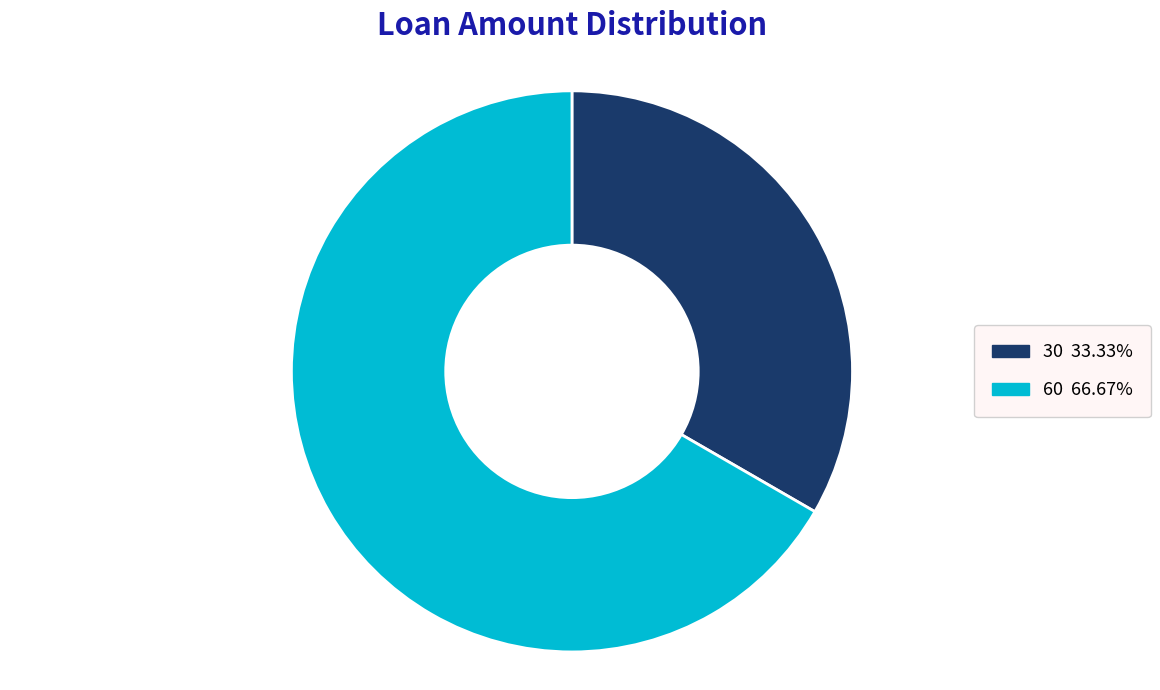

Does any single category account for the majority?

Yes